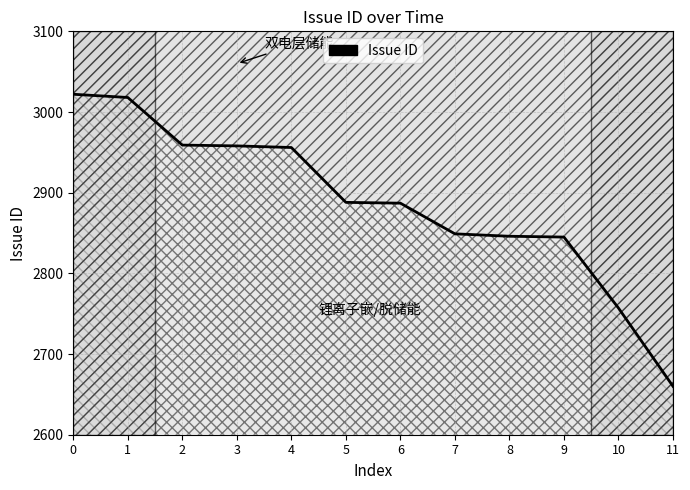

How many data points does each series have?

12